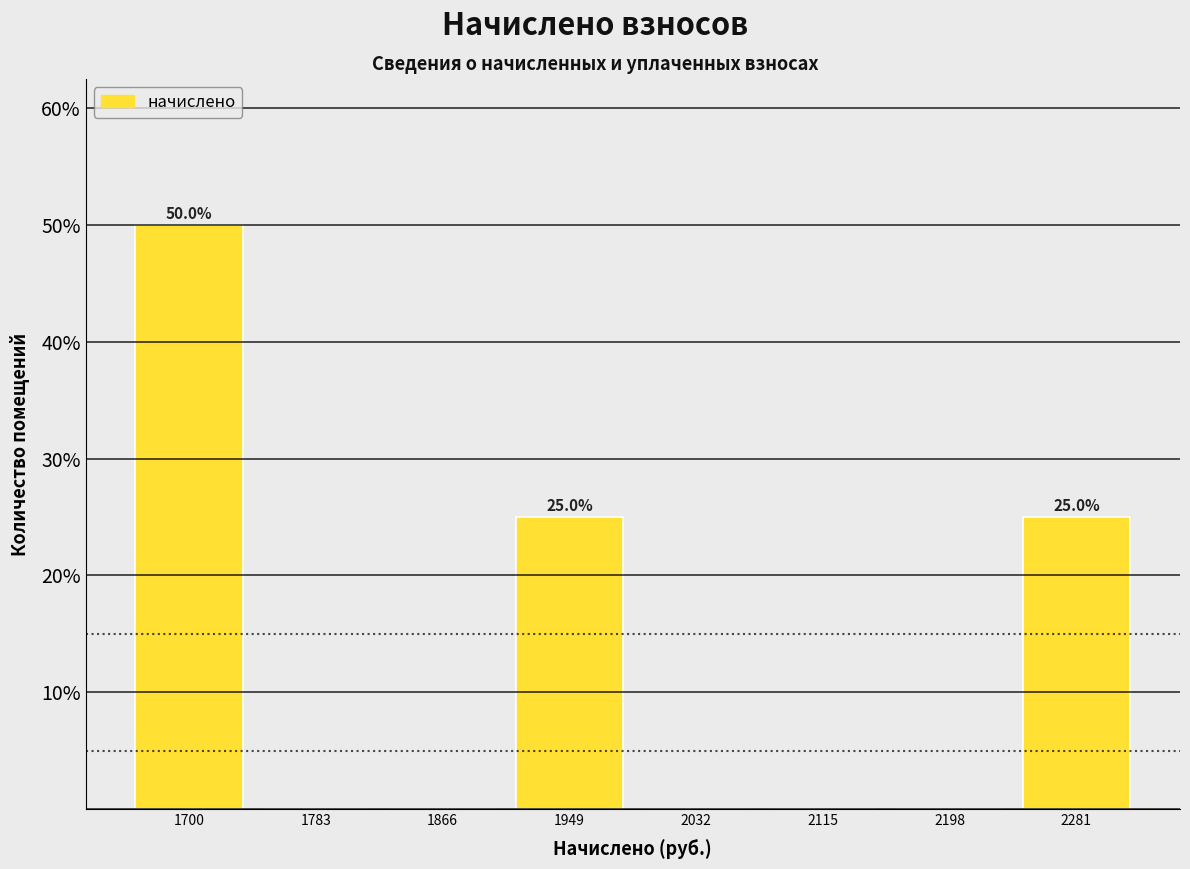

Over which range of the x-axis is the bar tallest?

1660 to 1740